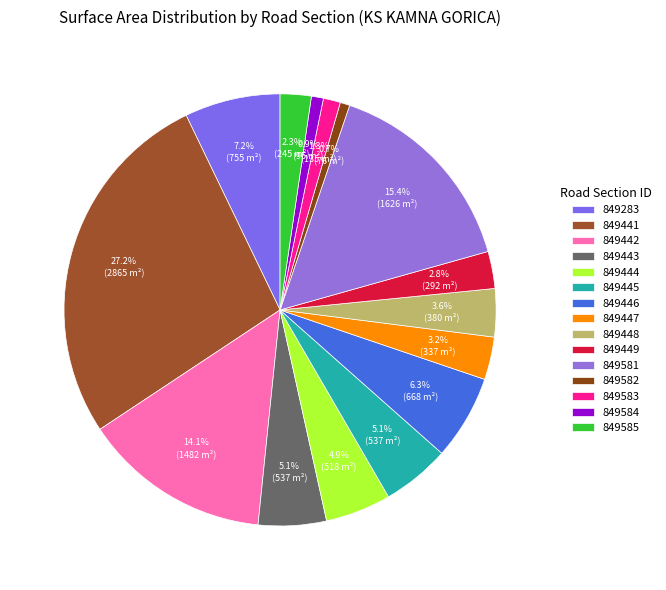

To the nearest percent, what is the combined percentage of 849449 and 849582?

3%